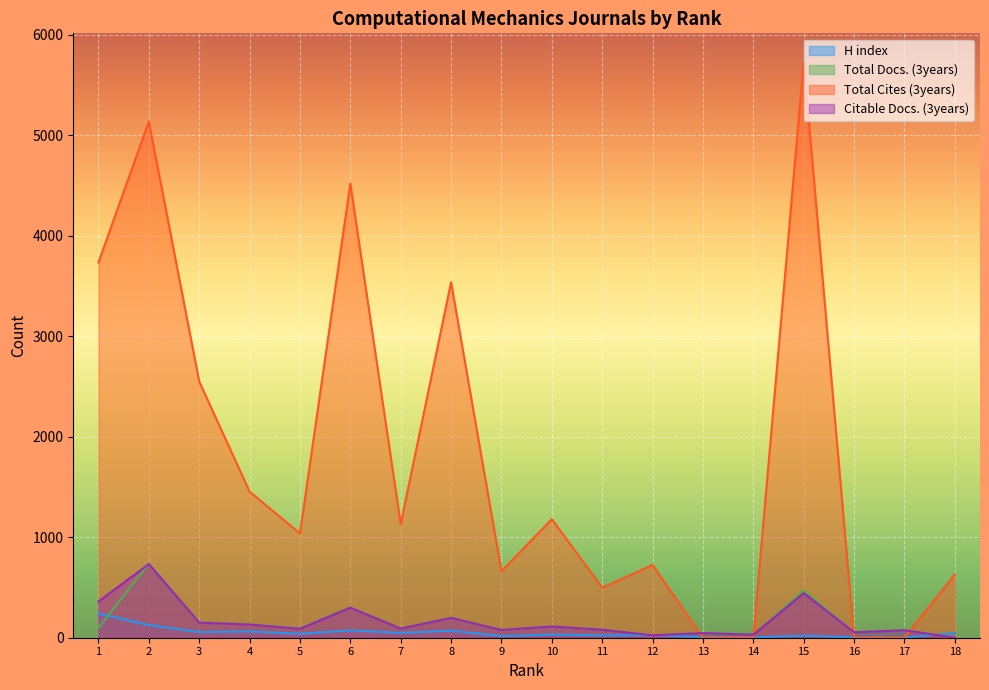

What are all the series names shown in the legend?

H index, Total Docs. (3years), Total Cites (3years), Citable Docs. (3years)